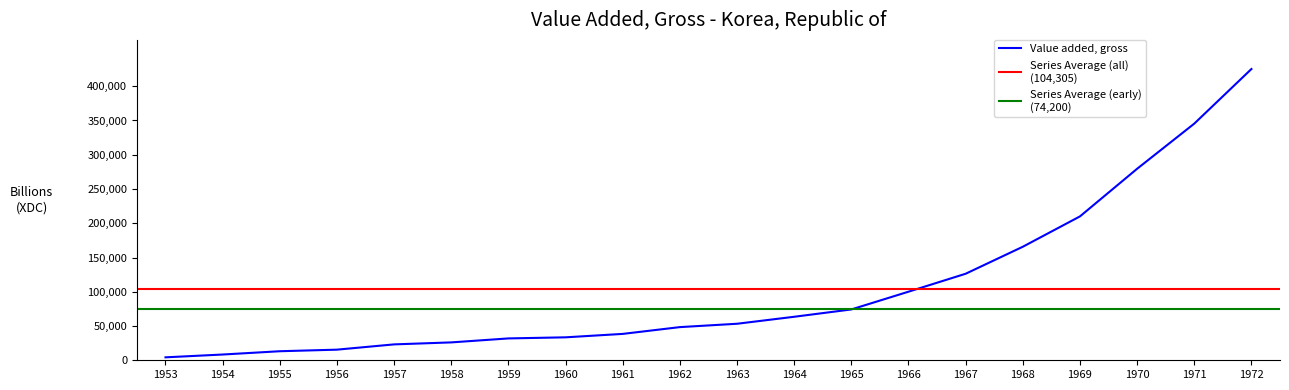

List the labels in order of value, smallest first.

1953, 1954, 1955, 1956, 1957, 1958, 1959, 1960, 1961, 1962, 1963, 1964, 1965, 1966, 1967, 1968, 1969, 1970, 1971, 1972